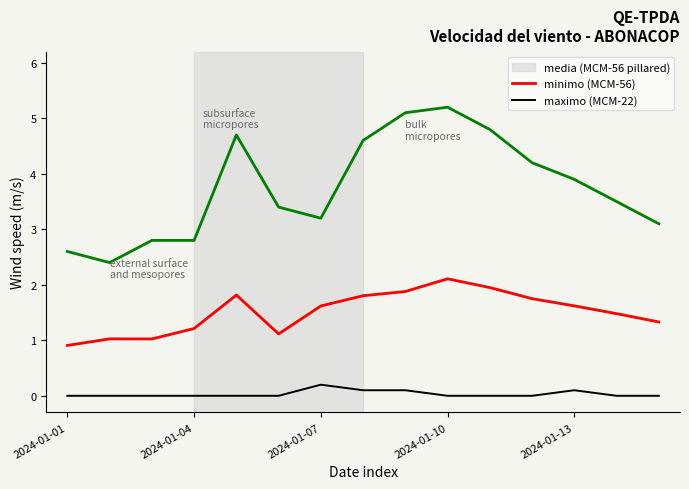

What is the greatest value displayed?

5.2